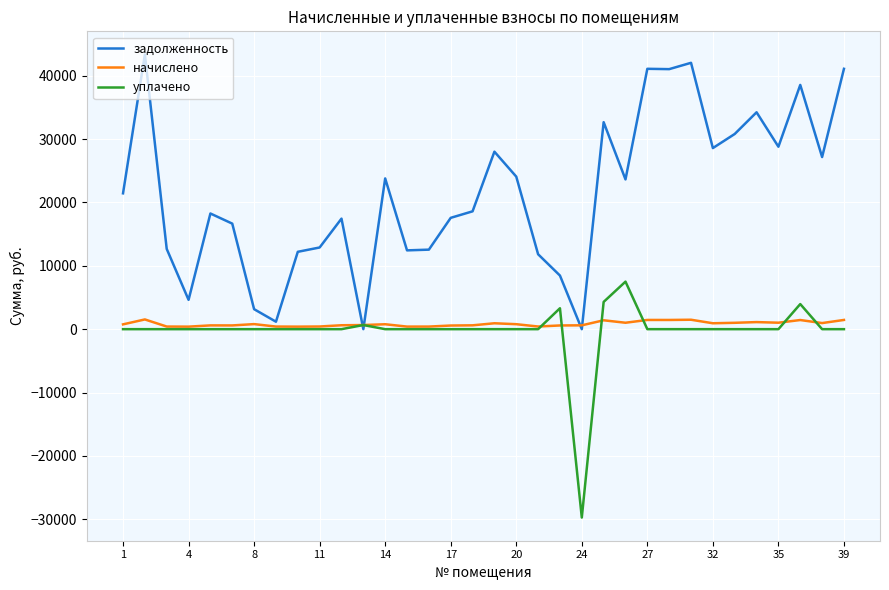

List the series in order of their peak value, lowest first.

начислено, уплачено, задолженность